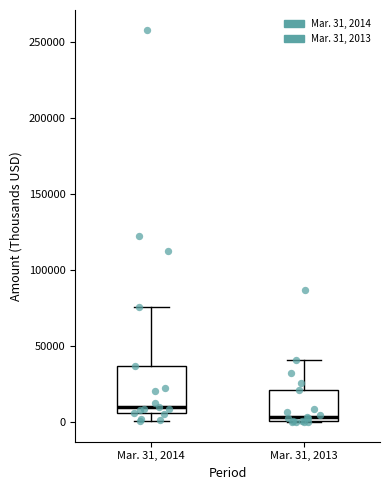

Comparing the boxes themselves (not the whiskers), which one is the tallest?

Mar. 31, 2014